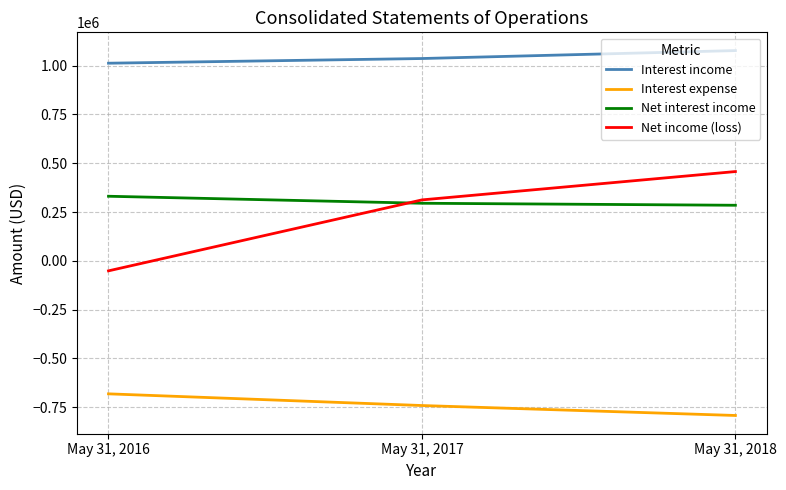

At May 31, 2016, list the series in order from largest to smallest.

Interest income, Net interest income, Net income (loss), Interest expense